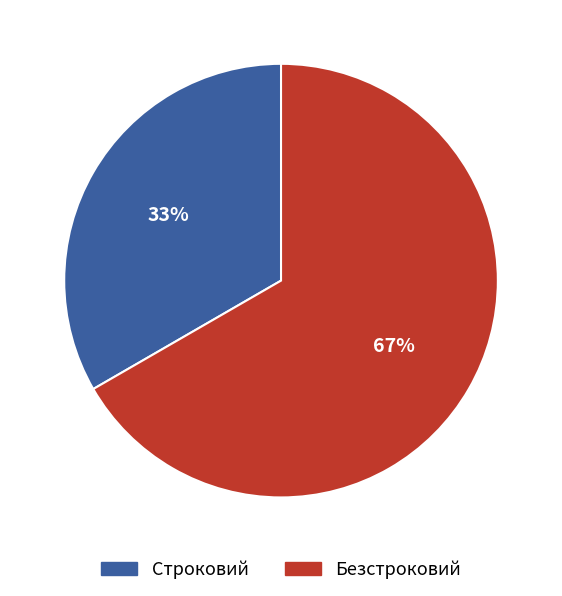

Which slice is the smallest?

Строковий